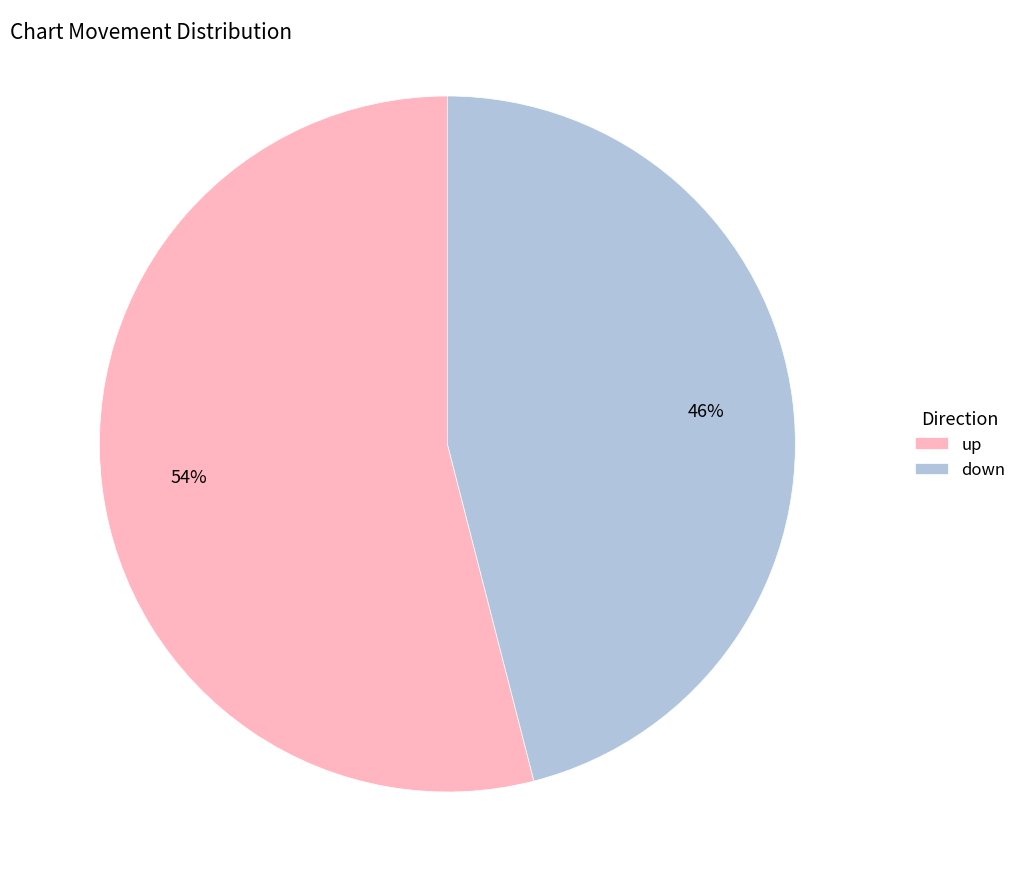

To the nearest percent, what portion does up represent?

54%